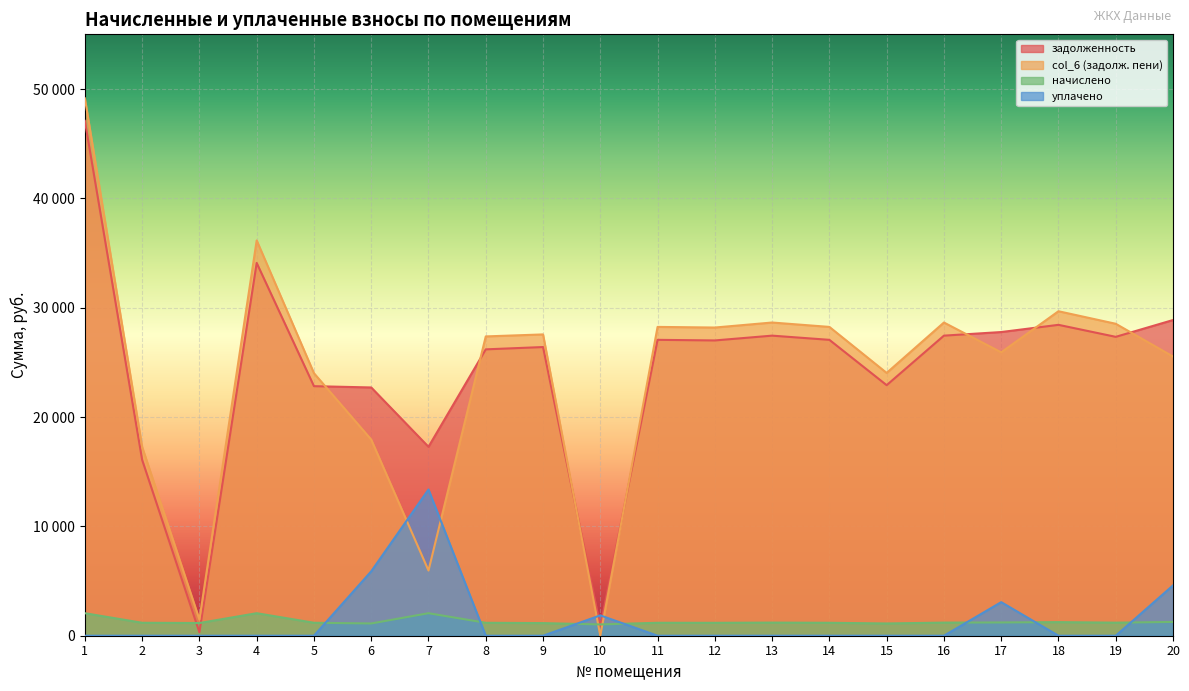

Reading left to right, transcribe all the data shown in this chart.

задолженность: 1=47088.7	2=16082.0	3=314.6	4=34094.0	5=22822.8	6=22704.6	7=17276.7	8=26189.8	9=26401.2	10=828.7	11=27059.8	12=27004.8	13=27444.0	14=27059.8	15=22914.0	16=27444.0	17=27773.3	18=28432.1	19=27334.3	20=28871.0
col_6 (задолж. пени): 1=49147.7	2=17266.1	3=1476.2	4=36153.2	5=24008.4	6=17936.0	7=5963.1	8=27373.0	9=27555.6	10=0.0	11=28243.0	12=28185.6	13=28644.0	14=28243.0	15=24034.8	16=28644.0	17=25917.0	18=29675.3	19=28529.5	20=25533.1
начислено: 1=2059.0	2=1184.2	3=1161.6	4=2059.2	5=1185.6	6=1120.8	7=2059.2	8=1183.2	9=1154.4	10=1032.0	11=1183.2	12=1180.8	13=1200.0	14=1183.2	15=1120.8	16=1200.0	17=1214.4	18=1243.2	19=1195.2	20=1262.4
уплачено: 1=0.0	2=0.0	3=0.0	4=0.0	5=0.0	6=5889.4	7=13372.8	8=0.0	9=0.0	10=1860.9	11=0.0	12=0.0	13=0.0	14=0.0	15=0.0	16=0.0	17=3070.7	18=0.0	19=0.0	20=4600.4